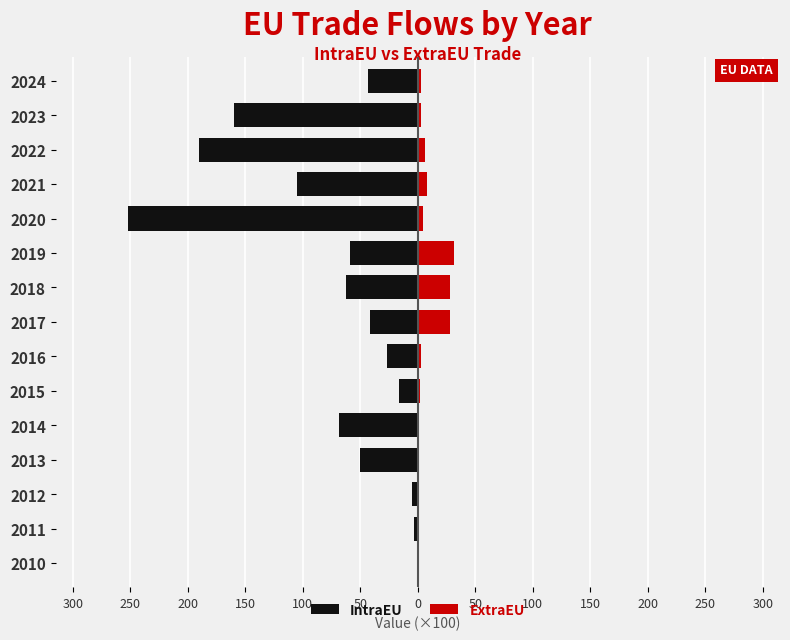

Which series has the widest spread of values?

IntraEU